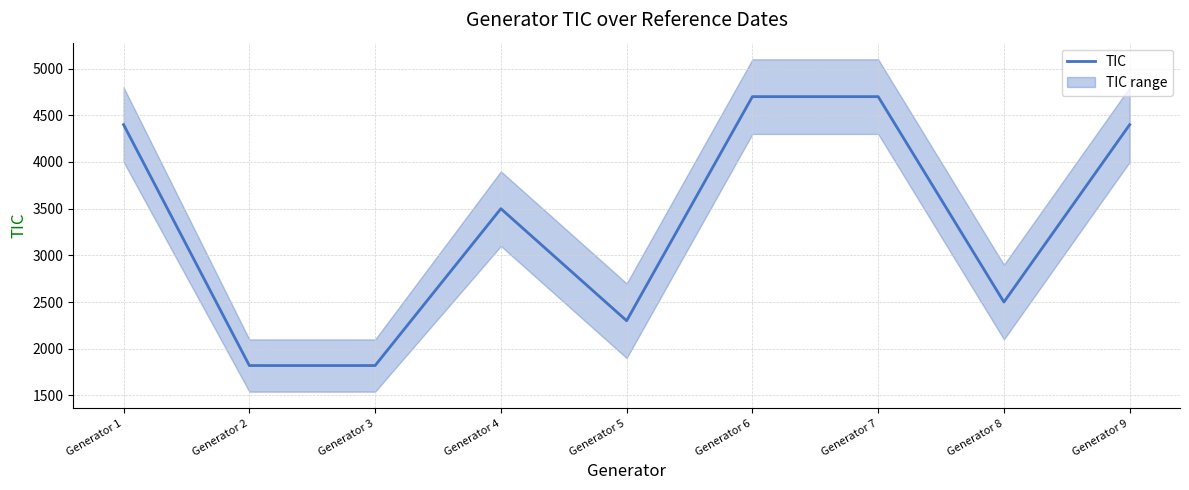

What is the smallest value displayed?

1820